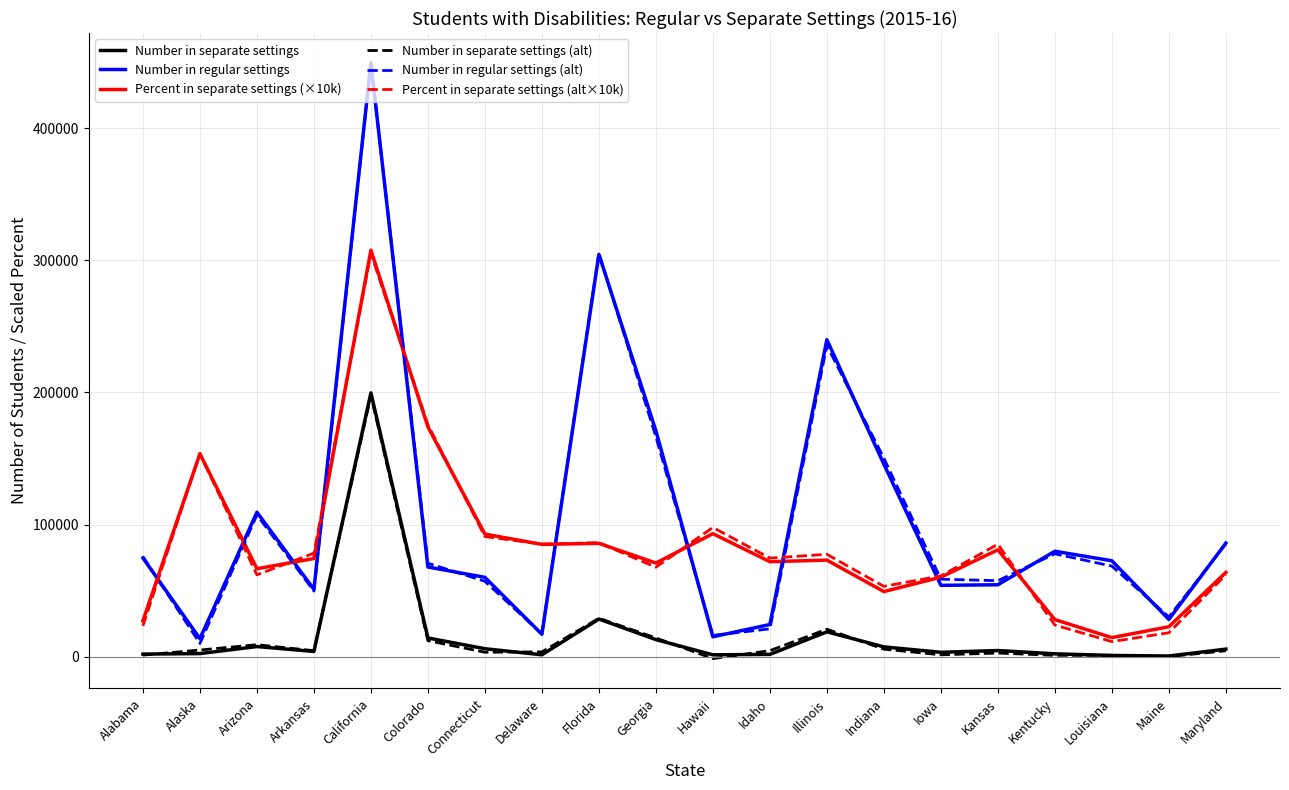

What is the average value of the Percent in separate settings (×10k) series?

84865.0